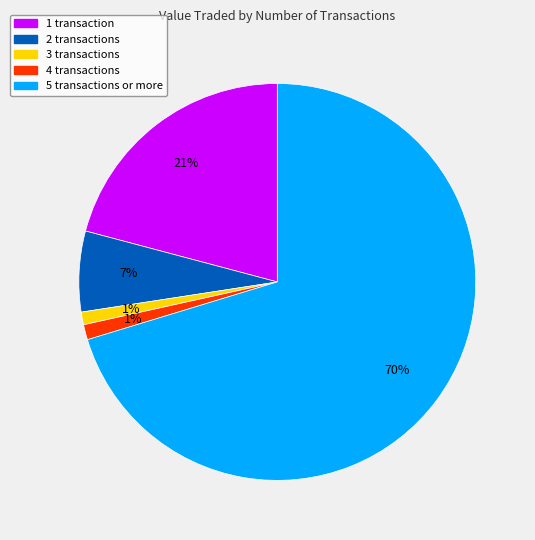

Is there any slice that represents more than half of the pie?

Yes